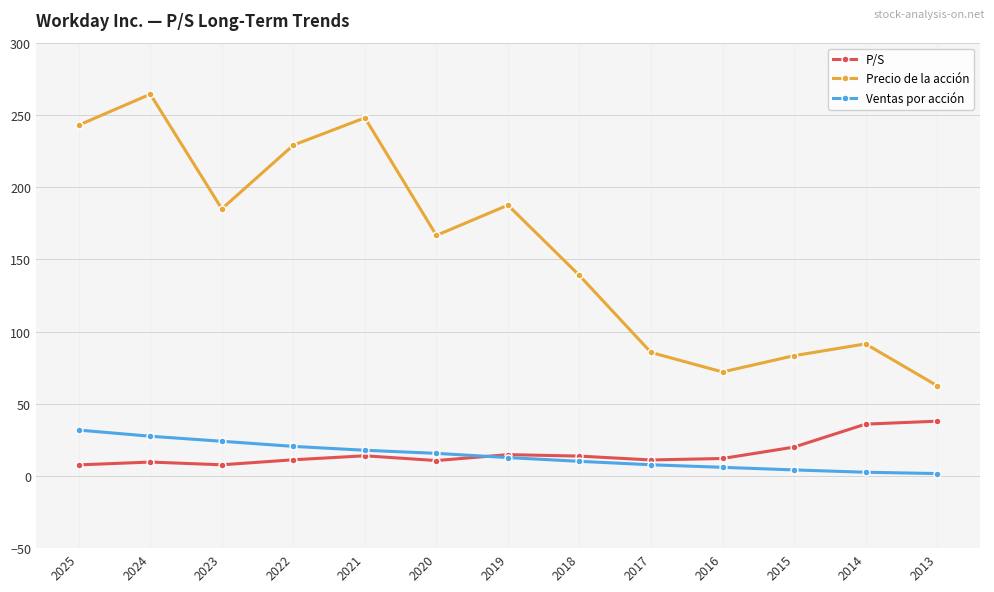

At which label does Precio de la acción reach its peak?

2024